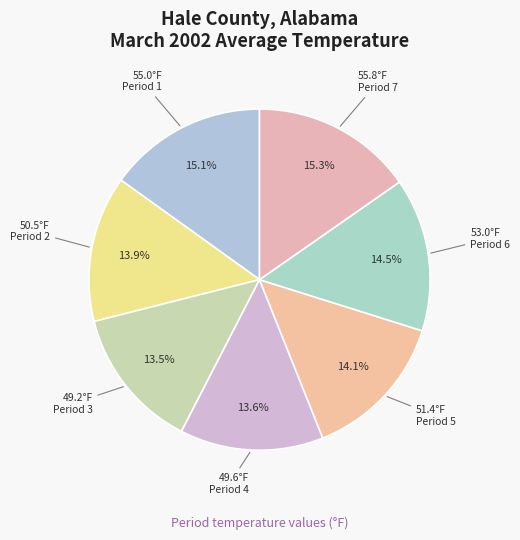

What is the smallest slice in the pie chart?

Period 3